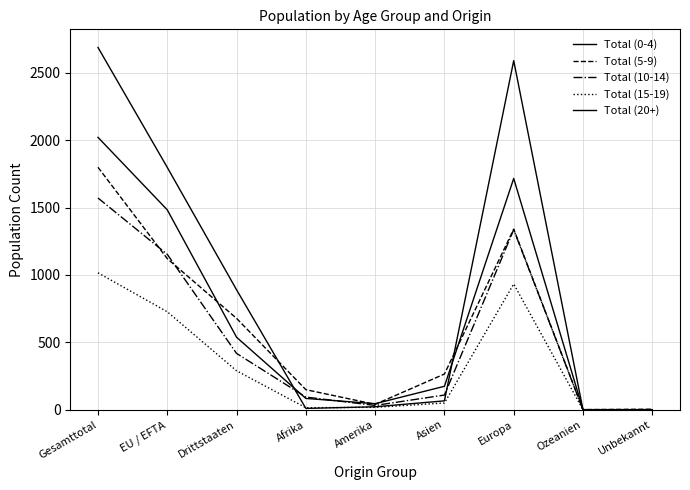

Where does the Total (0-4) series first go above 174?

Gesamttotal